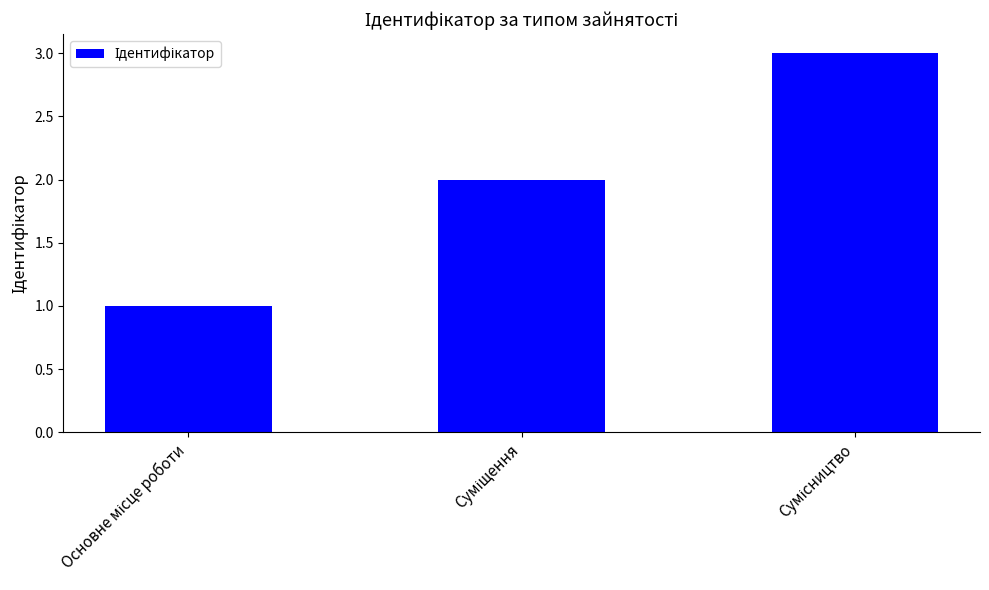

What is the sum of all values?

6